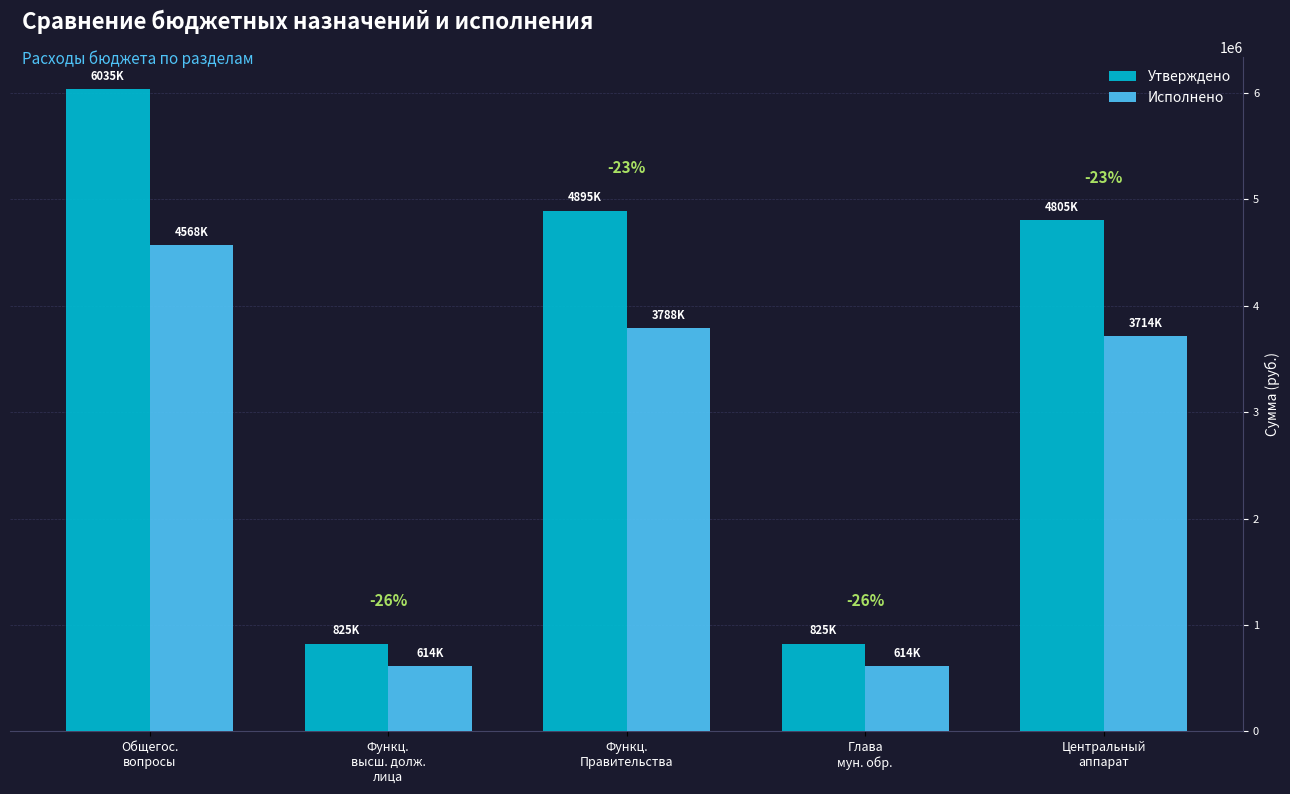

What is the highest value of the Исполнено series?

4567774.2